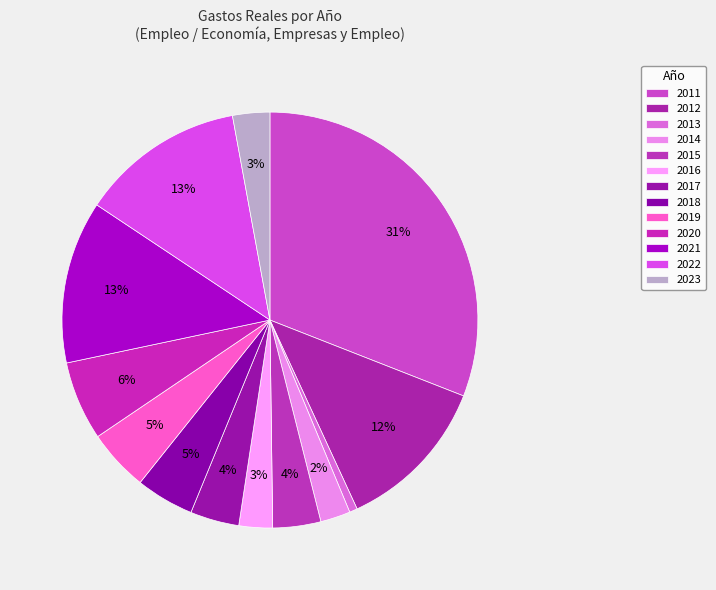

Between 2015 and 2016, which is larger?

2015